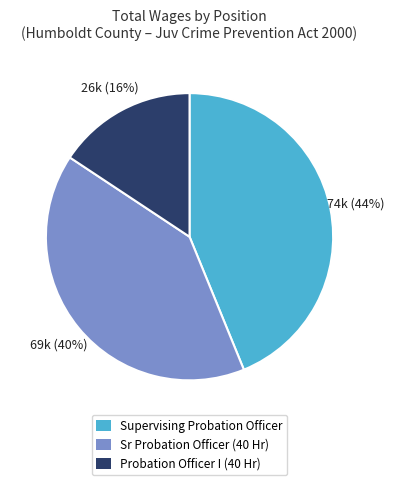

Approximately how many times larger is the value at Probation Officer I (40 Hr) compared to Supervising Probation Officer?

0.4